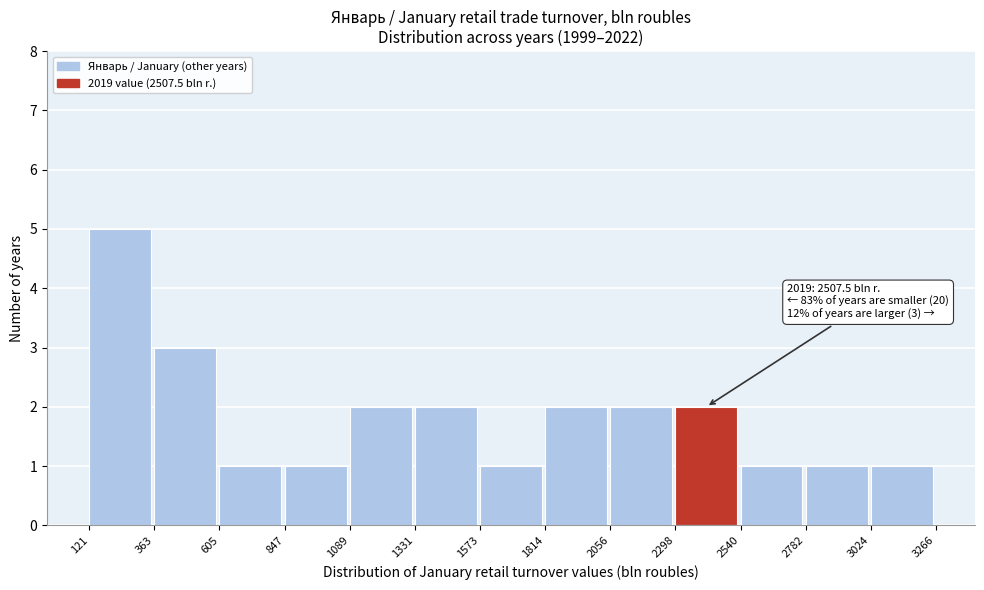

Which range on the x-axis has the tallest bar?

121 to 363